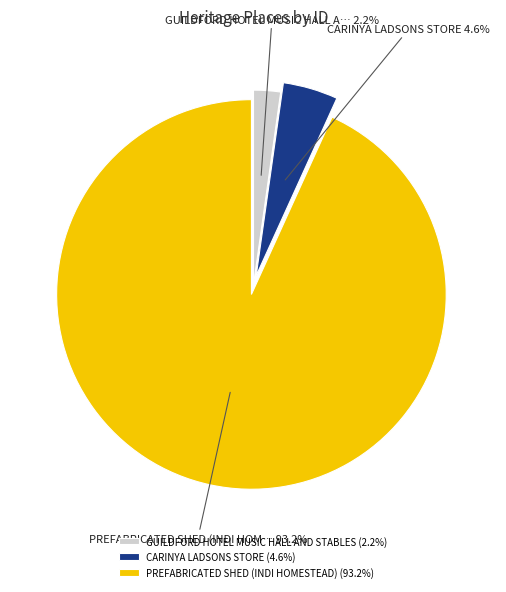

What is the majority slice?

PREFABRICATED SHED (INDI HOMESTEAD)